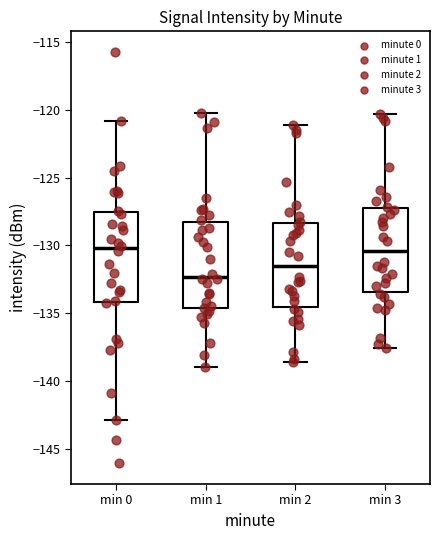

Where does the lower whisker of the box for min 1 end on the y-axis? The values are not printed on the chart, so give them approximately, as read against the axis.

-139.0